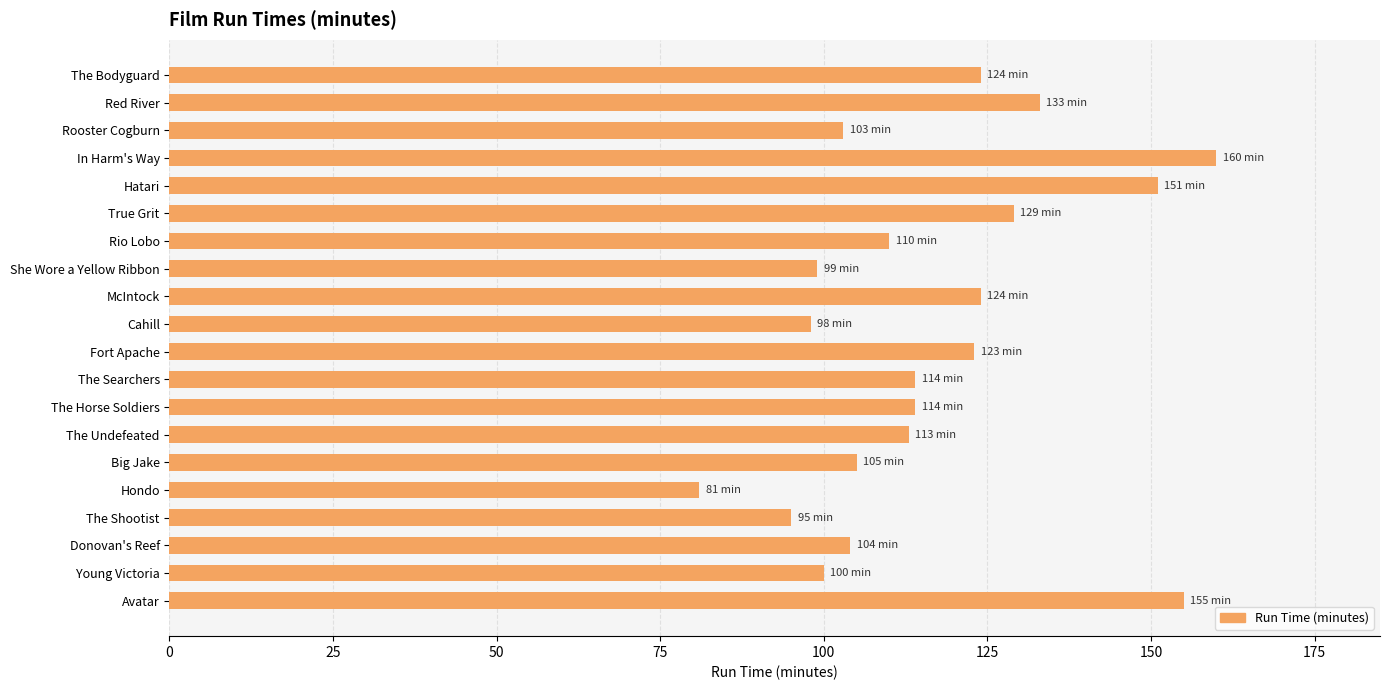

What is the label of the 14th bar from the top?

The Undefeated